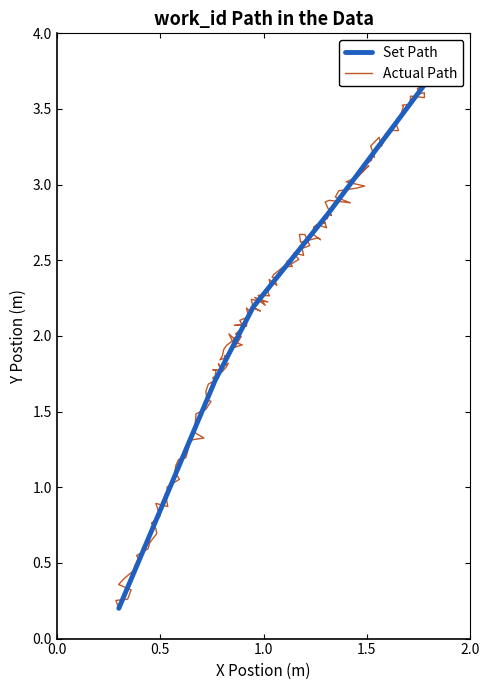

How many categories are shown in the chart?

5